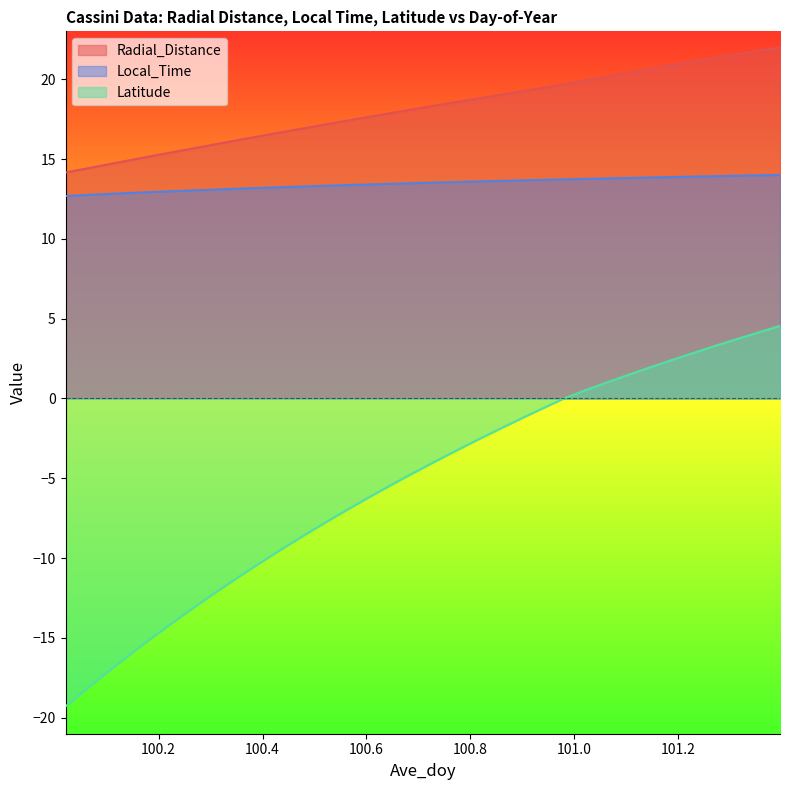

The Local_Time series shows 20.5 at 101.3958. True or false?

False